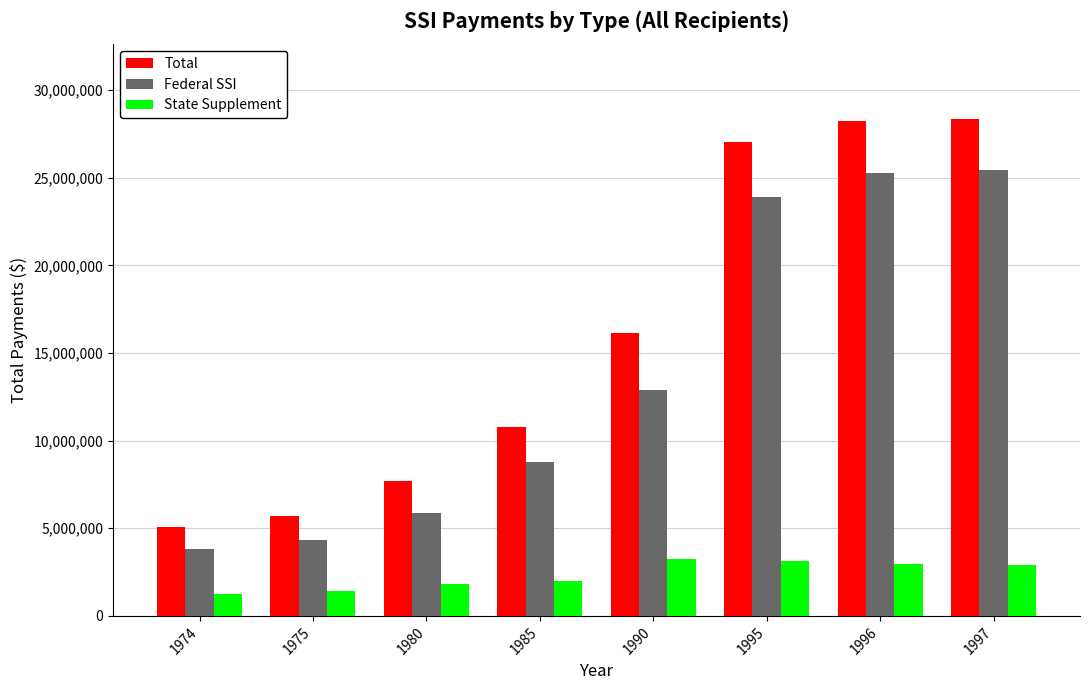

What is the difference between the highest and lowest values at 1997?

25457387